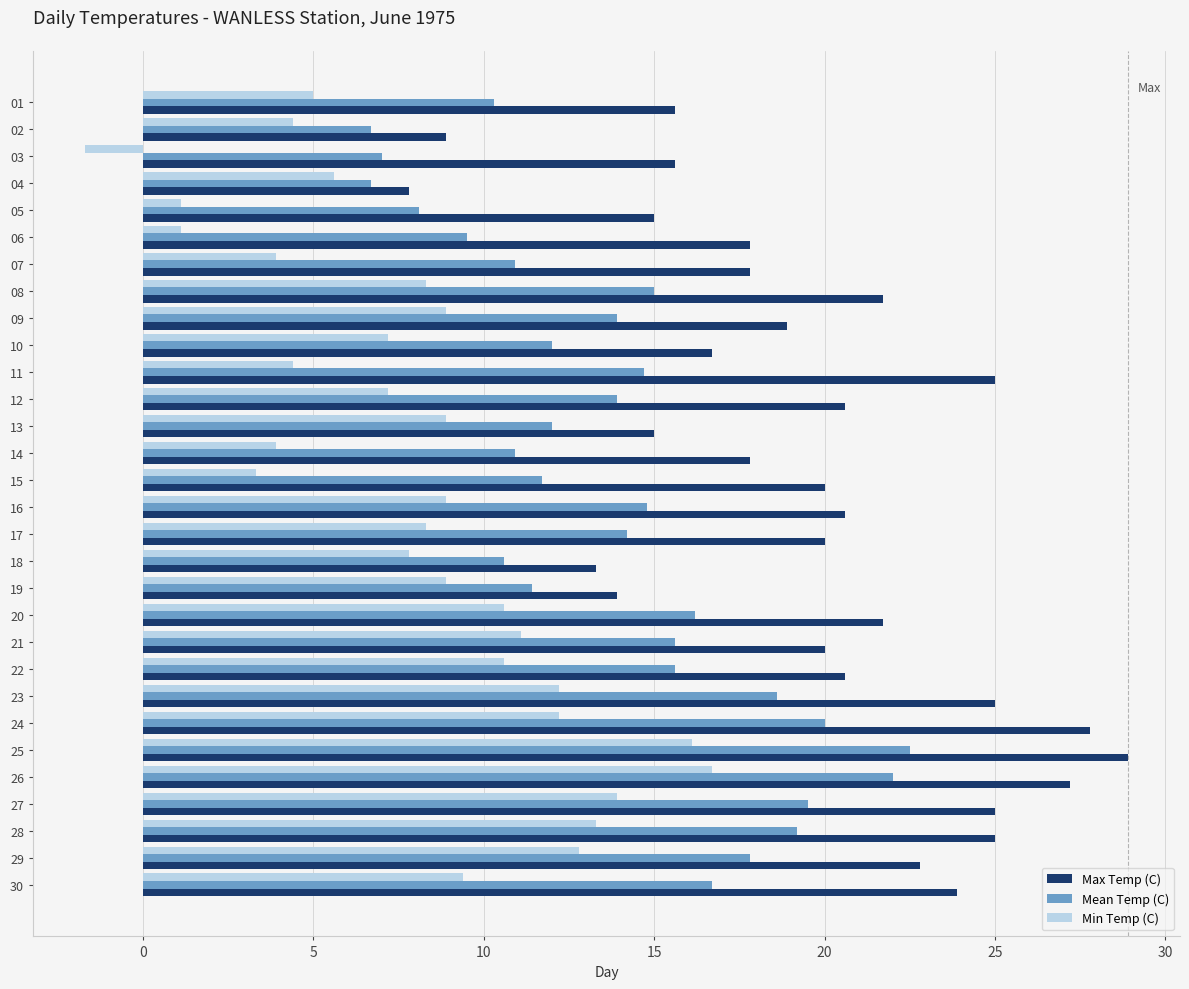

What is the spread (max minus min) of values at 15?

16.7